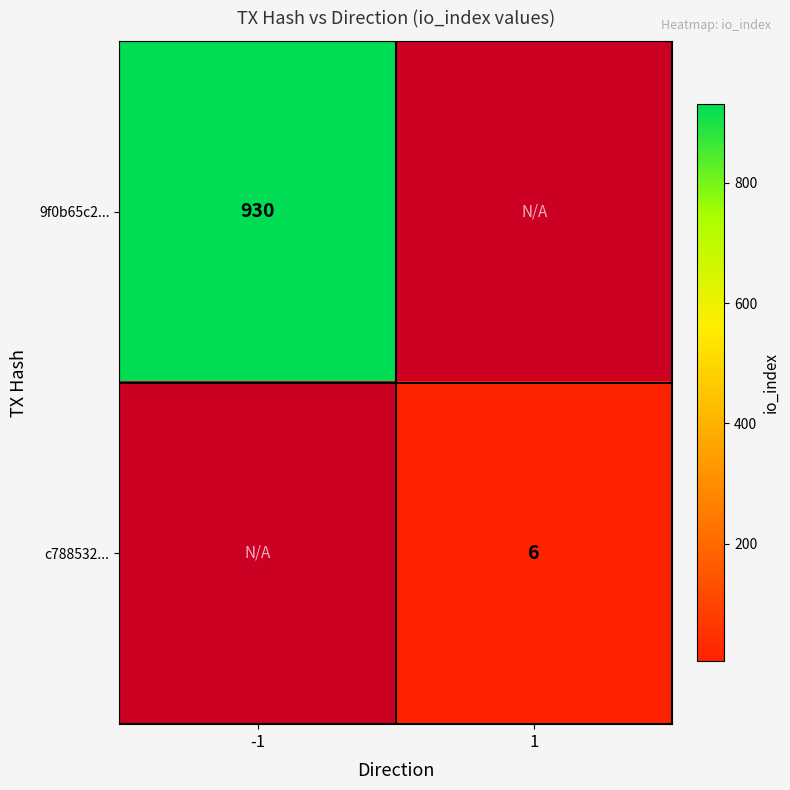

What is the maximum value for 9f0b65c2...?

930.0